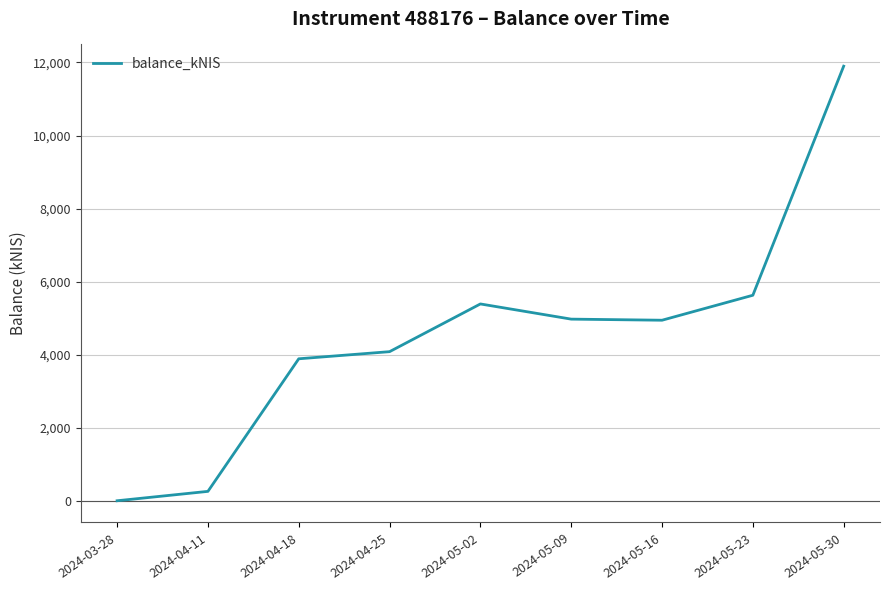

What is the maximum value shown in the chart?

11898.4